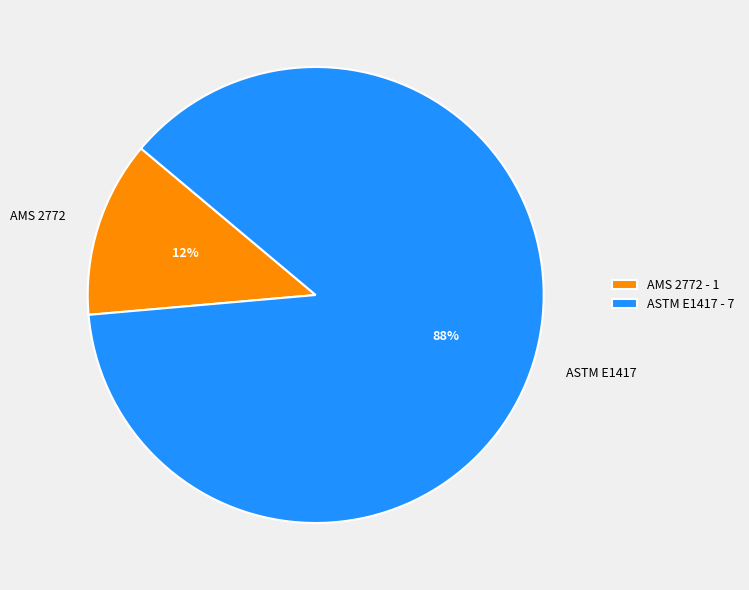

Combined, do AMS 2772 - 1 and ASTM E1417 - 7 account for over 50%?

Yes